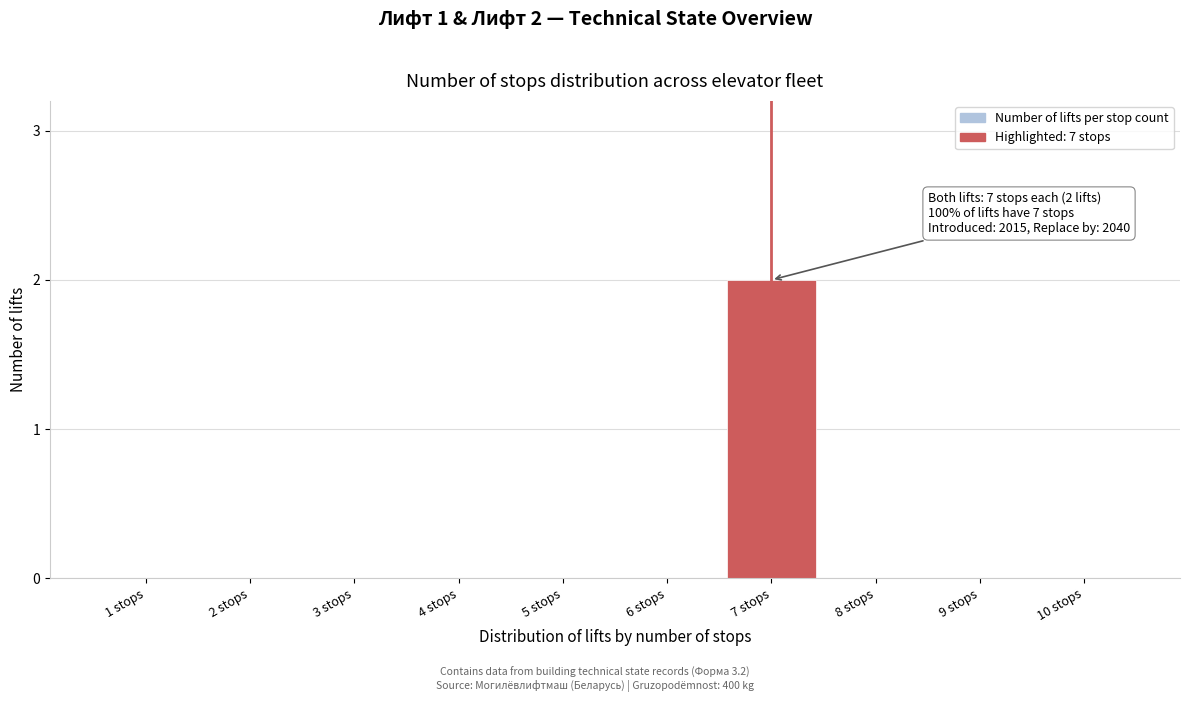

Reading left to right, extract all data points from this chart.

1 stops=0	2 stops=0	3 stops=0	4 stops=0	5 stops=0	6 stops=0	7 stops=2	8 stops=0	9 stops=0	10 stops=0